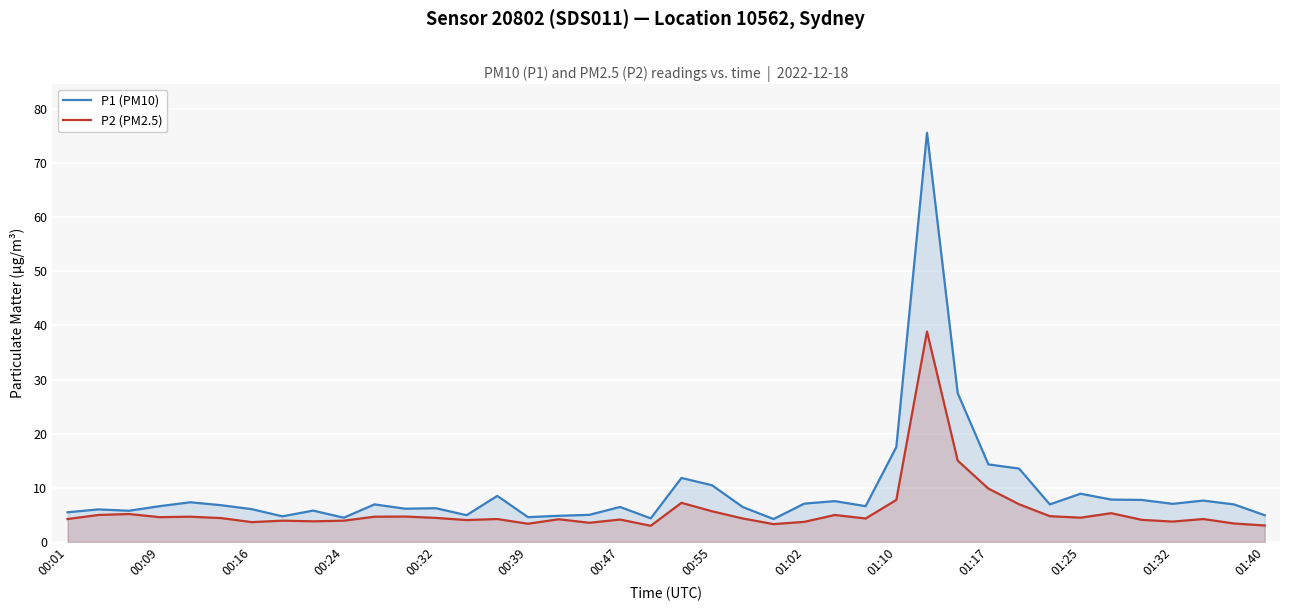

Rank the series by their maximum value, from lowest to highest.

P2 (PM2.5), P1 (PM10)